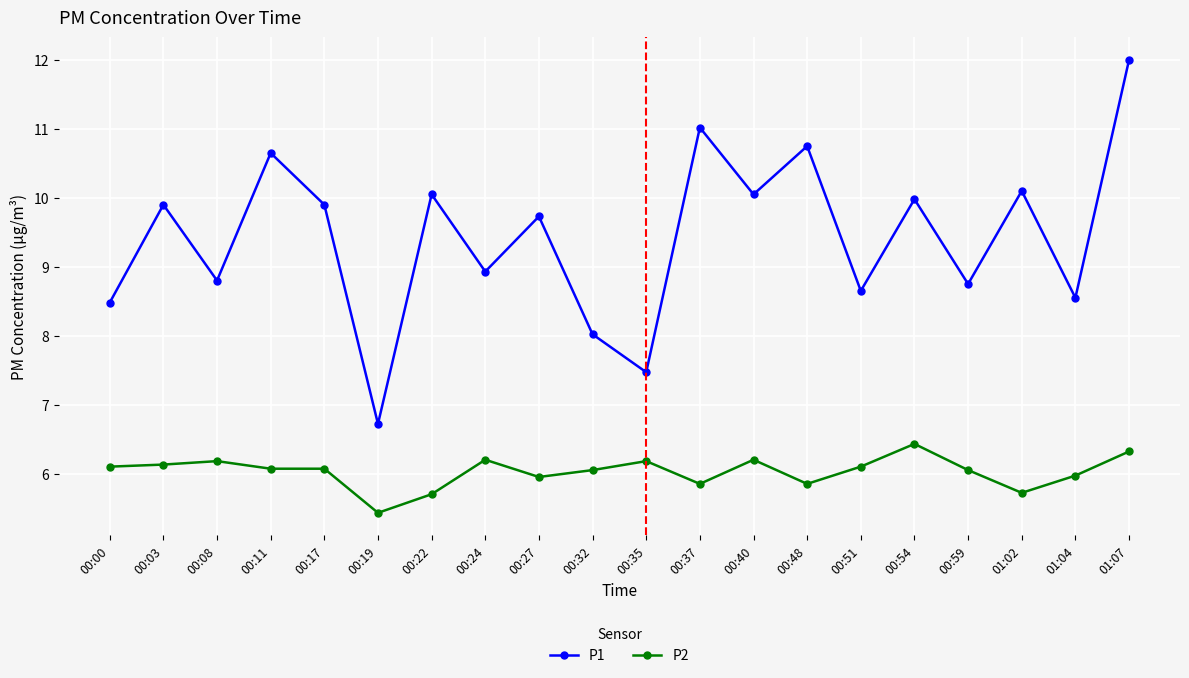

Does the chart display data point markers on the line(s)?

Yes